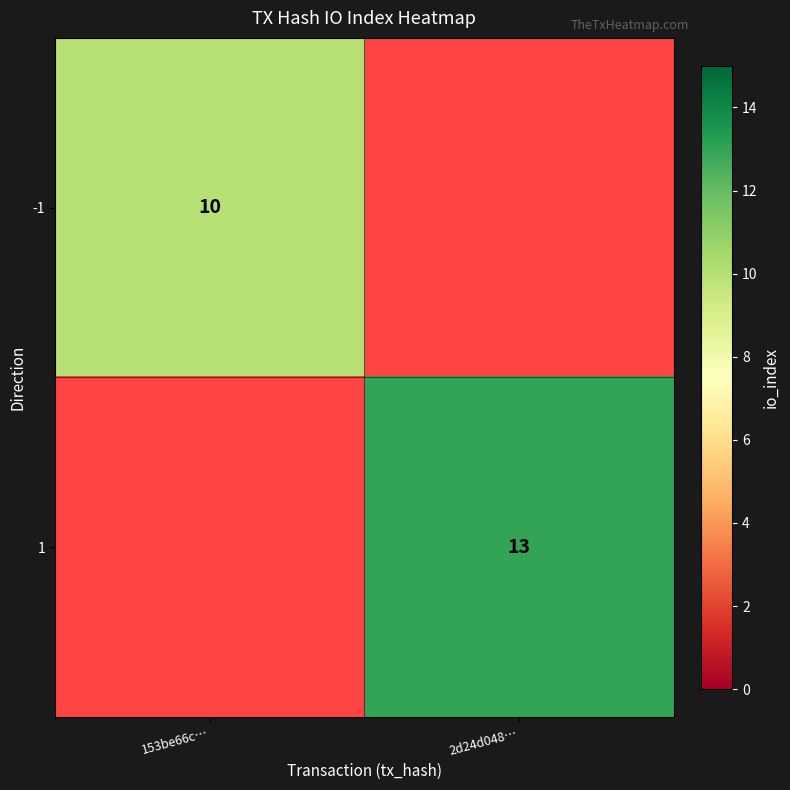

The value of 1 at 2d24d048… is 20. True or false?

False